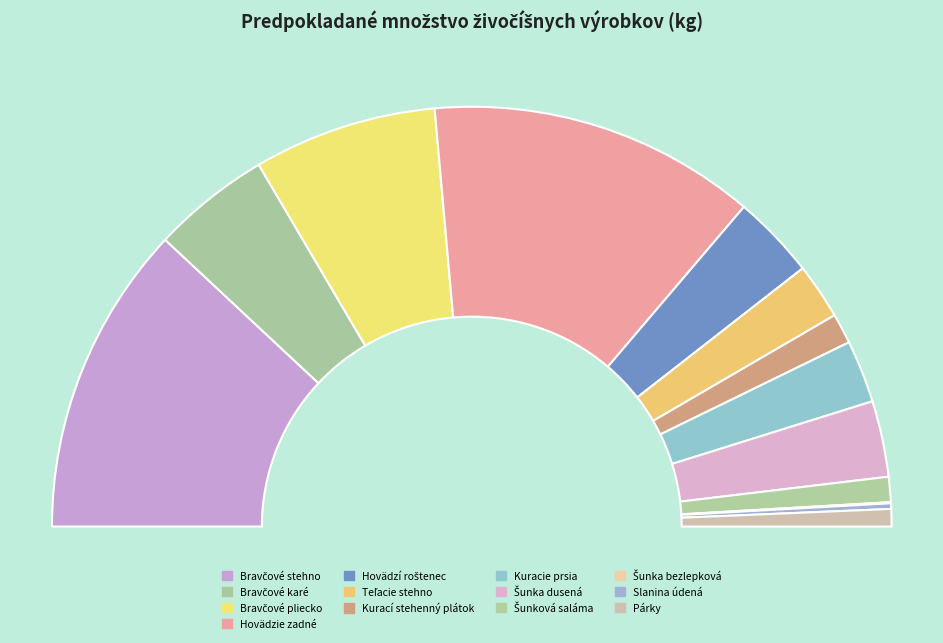

Is it true that Párky is 1% of the pie?

True